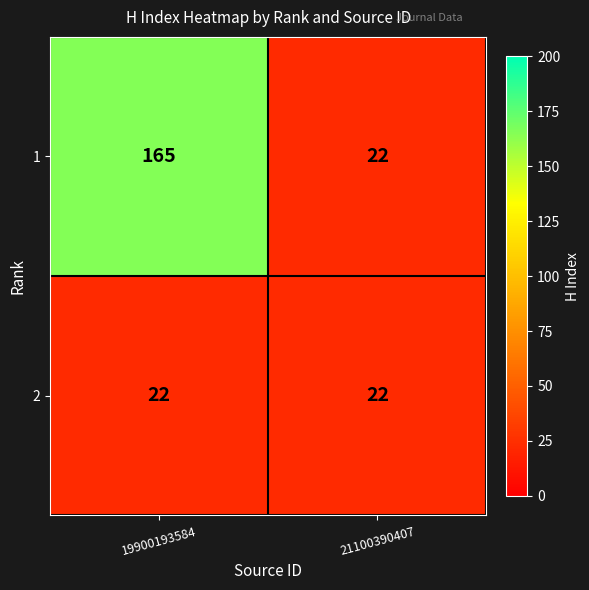

What is the sum of the 1 values at 19900193584 and 21100390407?

187